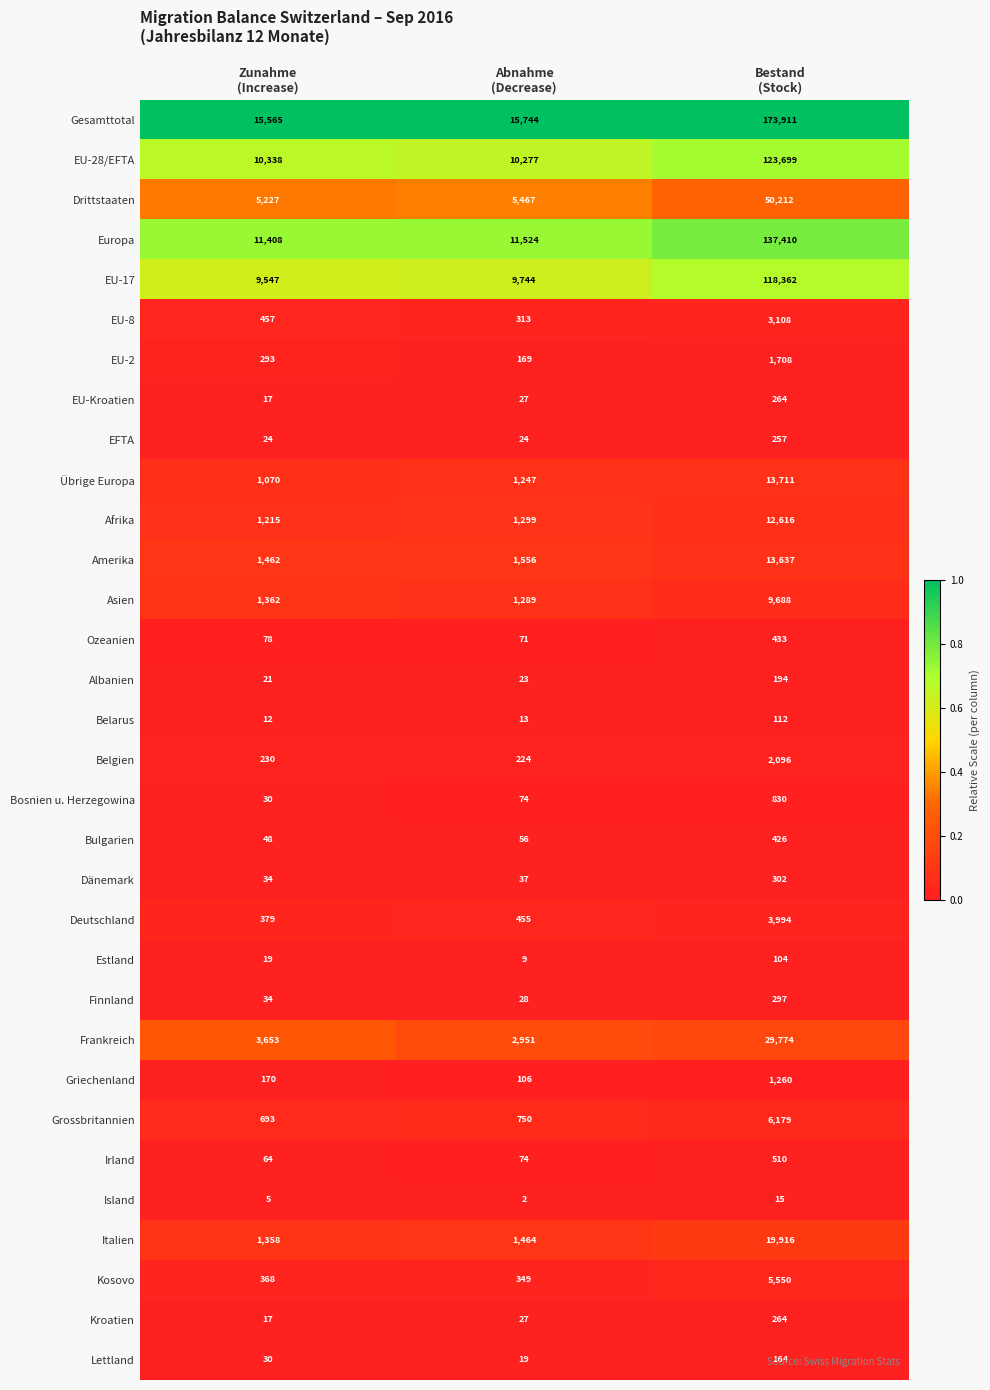

What is the minimum value for Estland?

9